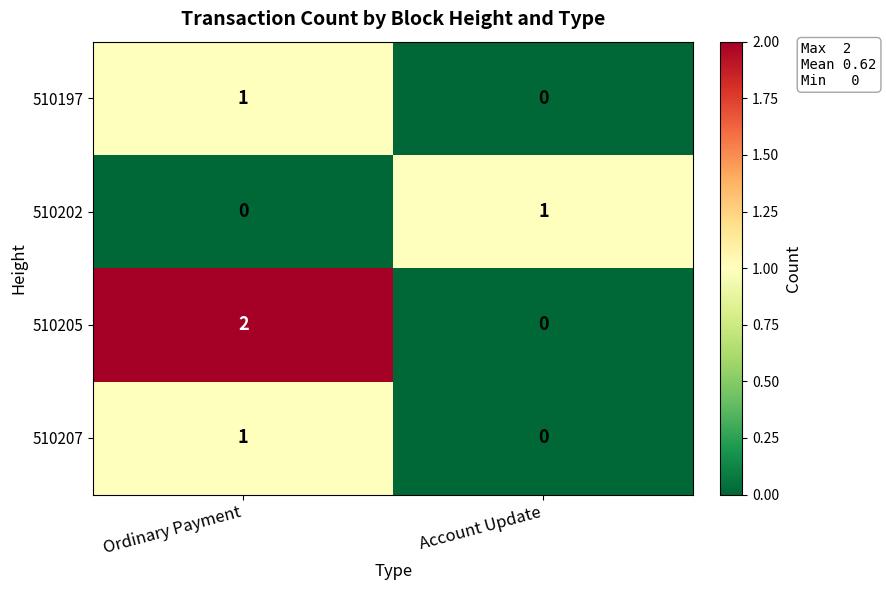

Is it true that 510202 equals 0 at Ordinary Payment?

True